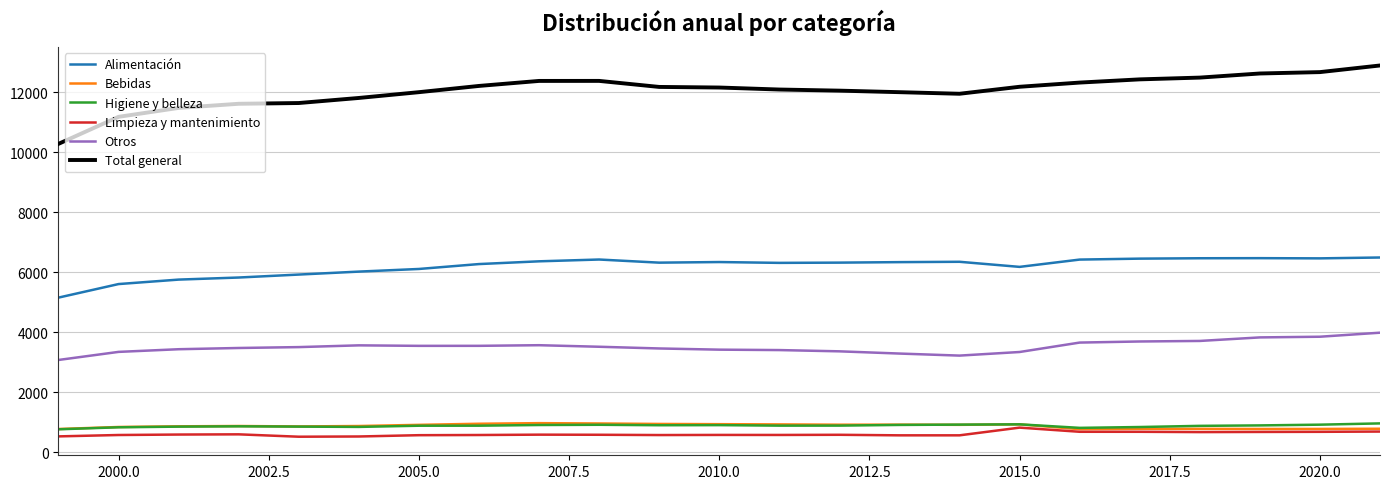

True or false: Alimentación and Bebidas cross at least once.

False